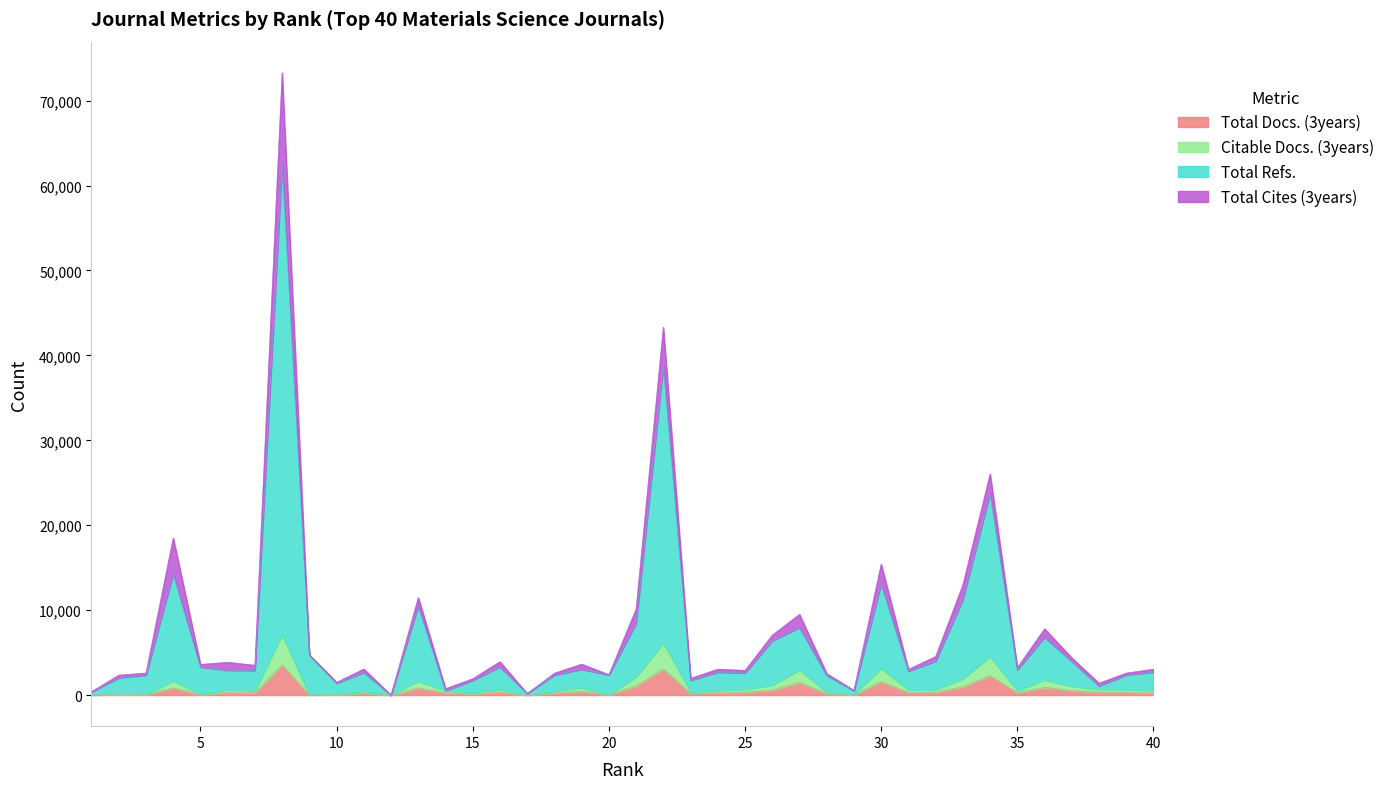

What is the average value of the Total Docs. (3years) series?

576